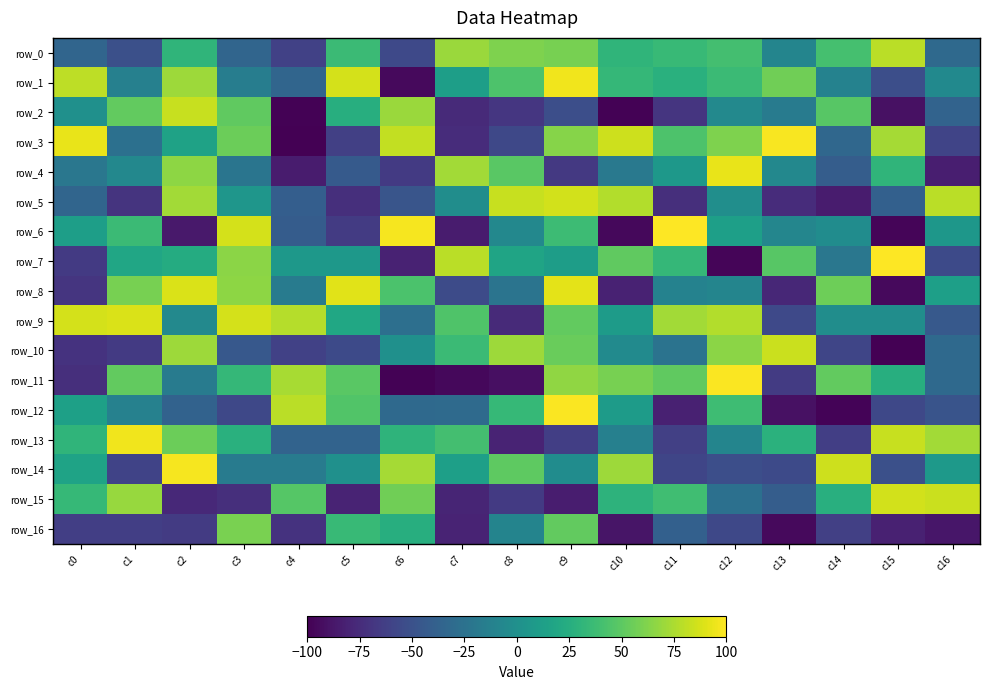

Read the row_15 value at c4, to the nearest 10.

50